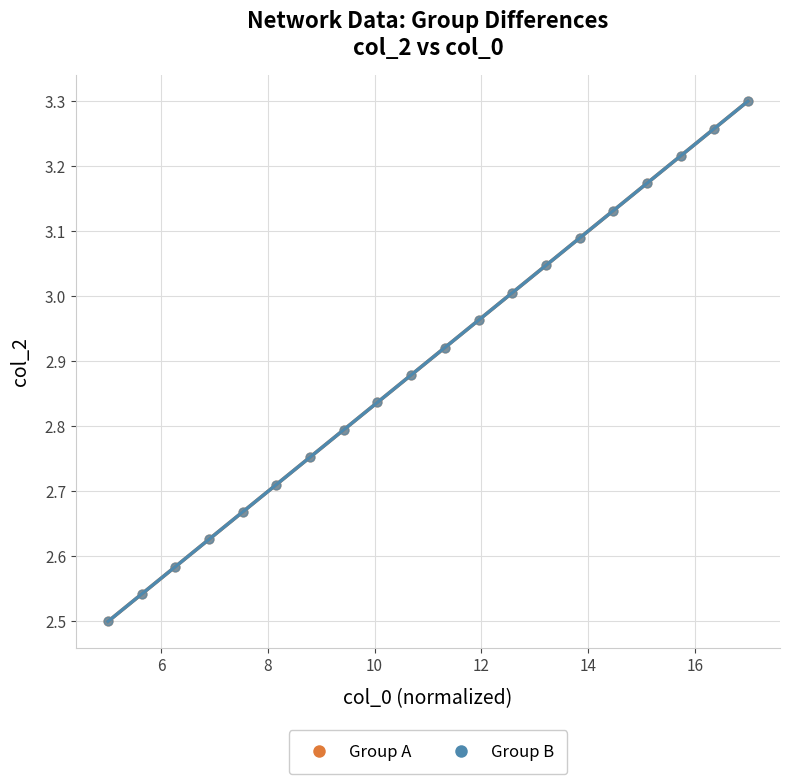

What are all the series names shown in the legend?

Group A, Group B